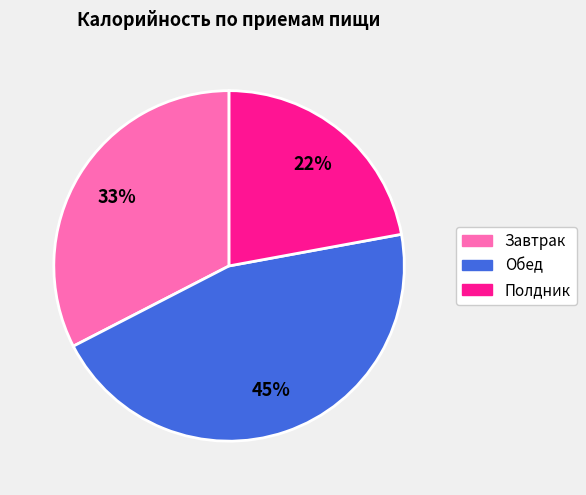

To the nearest percent, what percentage of the pie is Обед?

45%